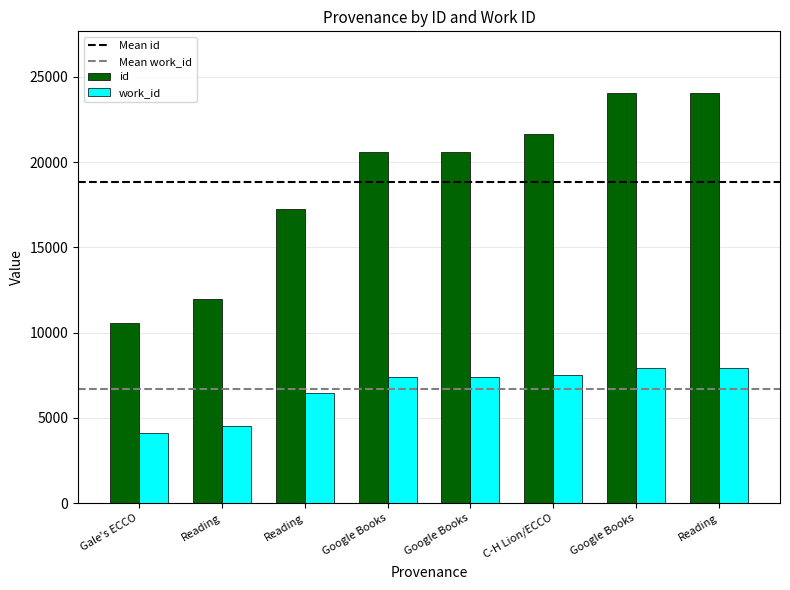

What is the label of the 7th bar from the right?

Reading